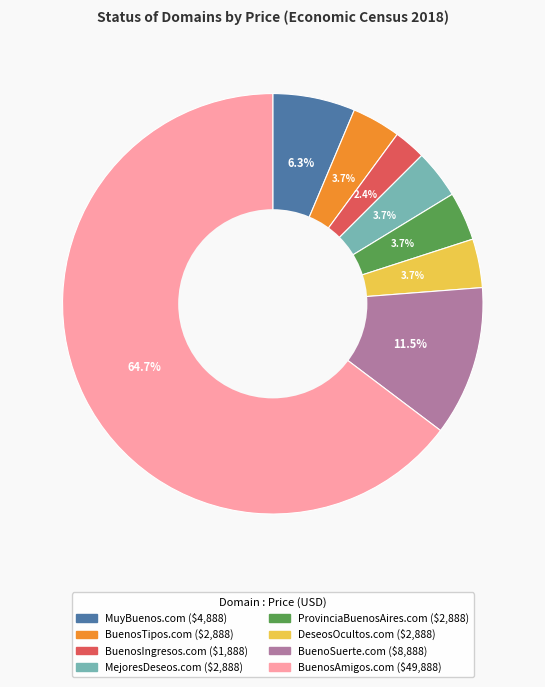

Combined, do BuenoSuerte.com and DeseosOcultos.com account for over 50%?

No